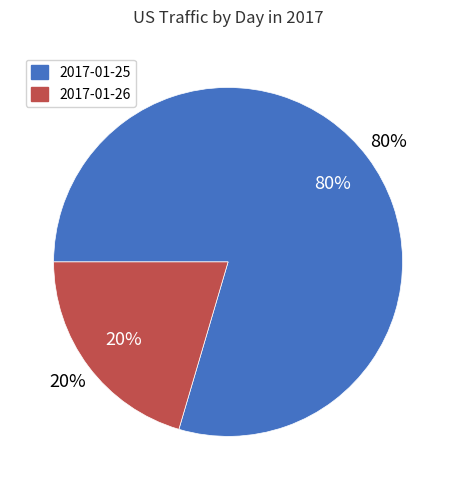

Is it true that 2017-01-26 is 28% of the pie?

False